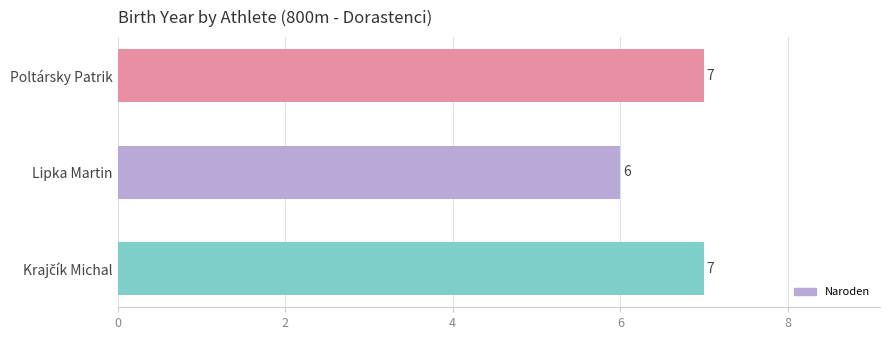

Reading top to bottom, list all the values displayed in this chart.

7	6	7